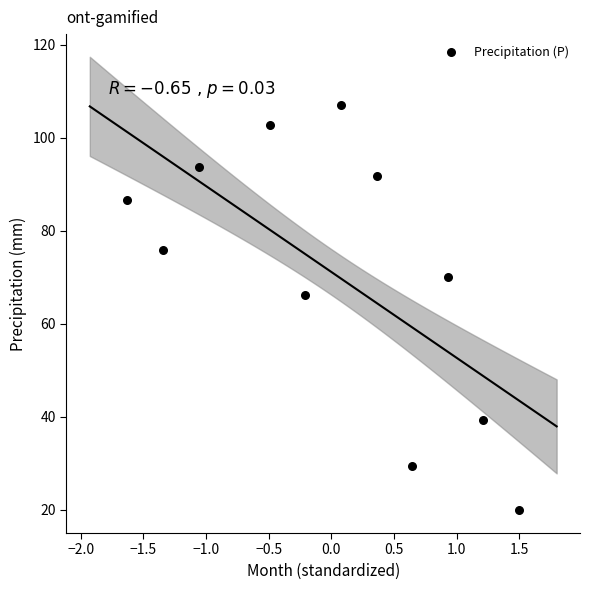

What Y value in the scatter plot is closest to 63?

66.2